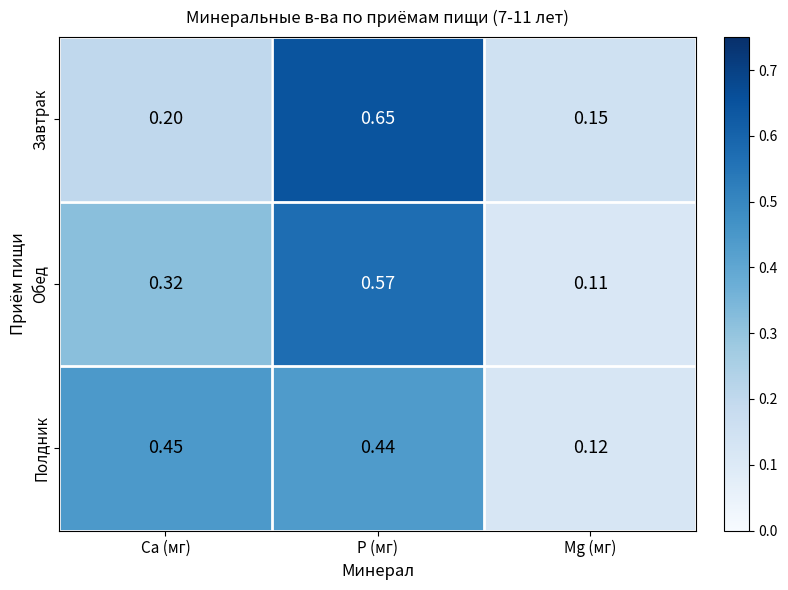

How many series are shown in this chart?

3